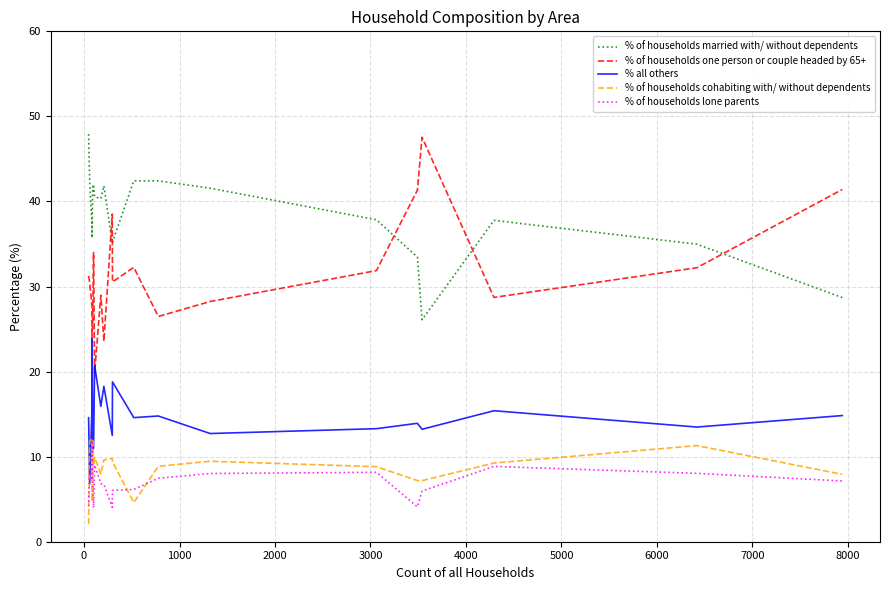

What is the smallest value displayed?

2.1